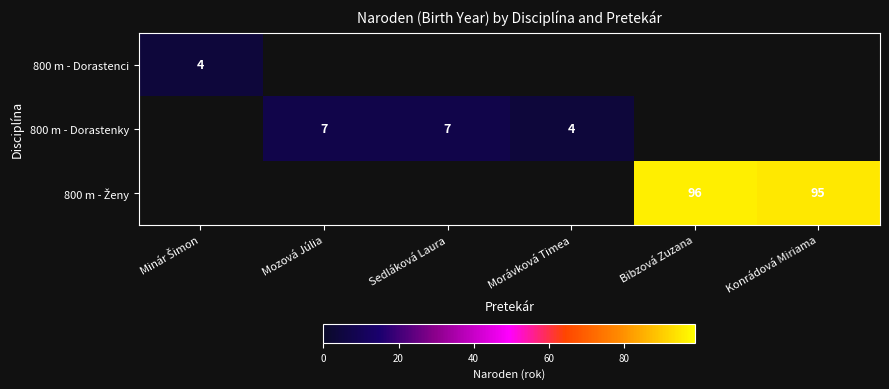

The 800 m - Dorastenky series shows 7 at Mozová Júlia. True or false?

True